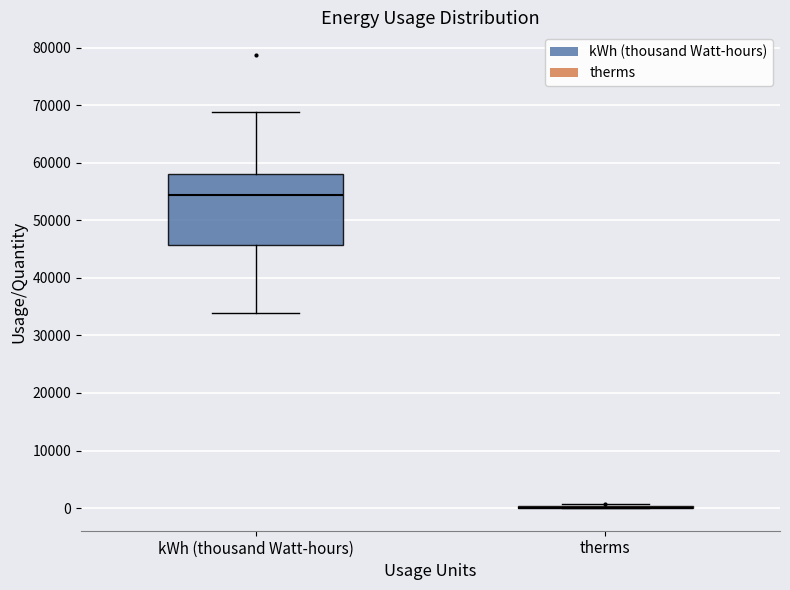

Comparing the boxes themselves (not the whiskers), which one is the tallest?

kWh (thousand Watt-hours)